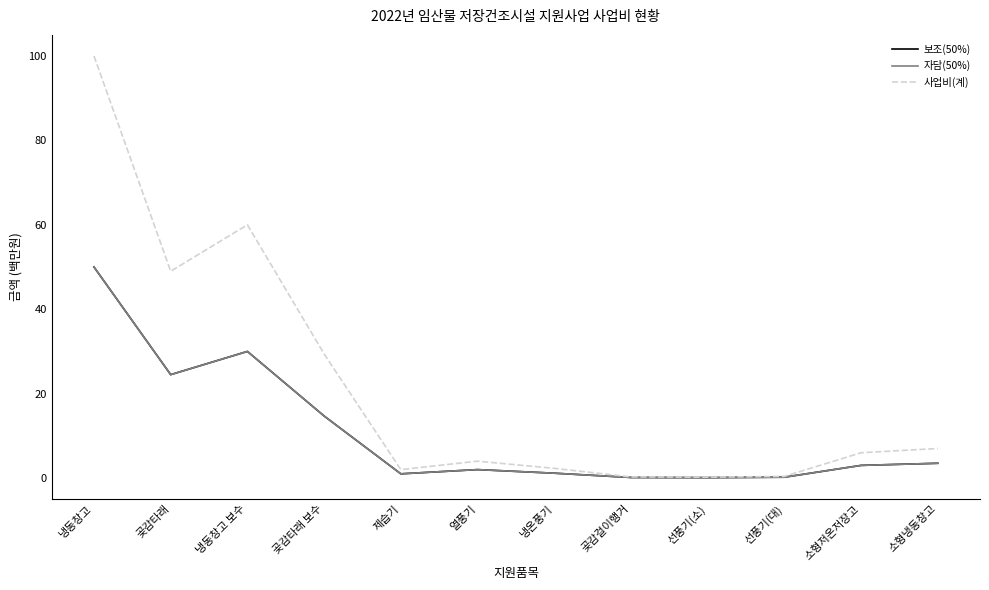

The 보조(50%) series shows 0.5 at 열풍기. True or false?

False